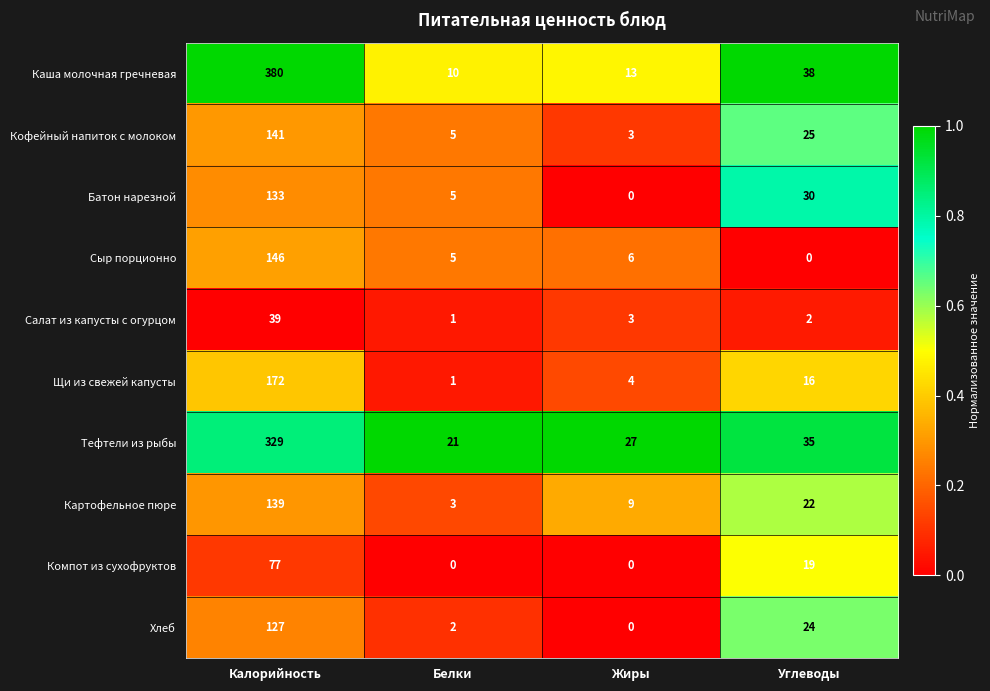

Which series has the largest range (max minus min)?

Каша молочная гречневая